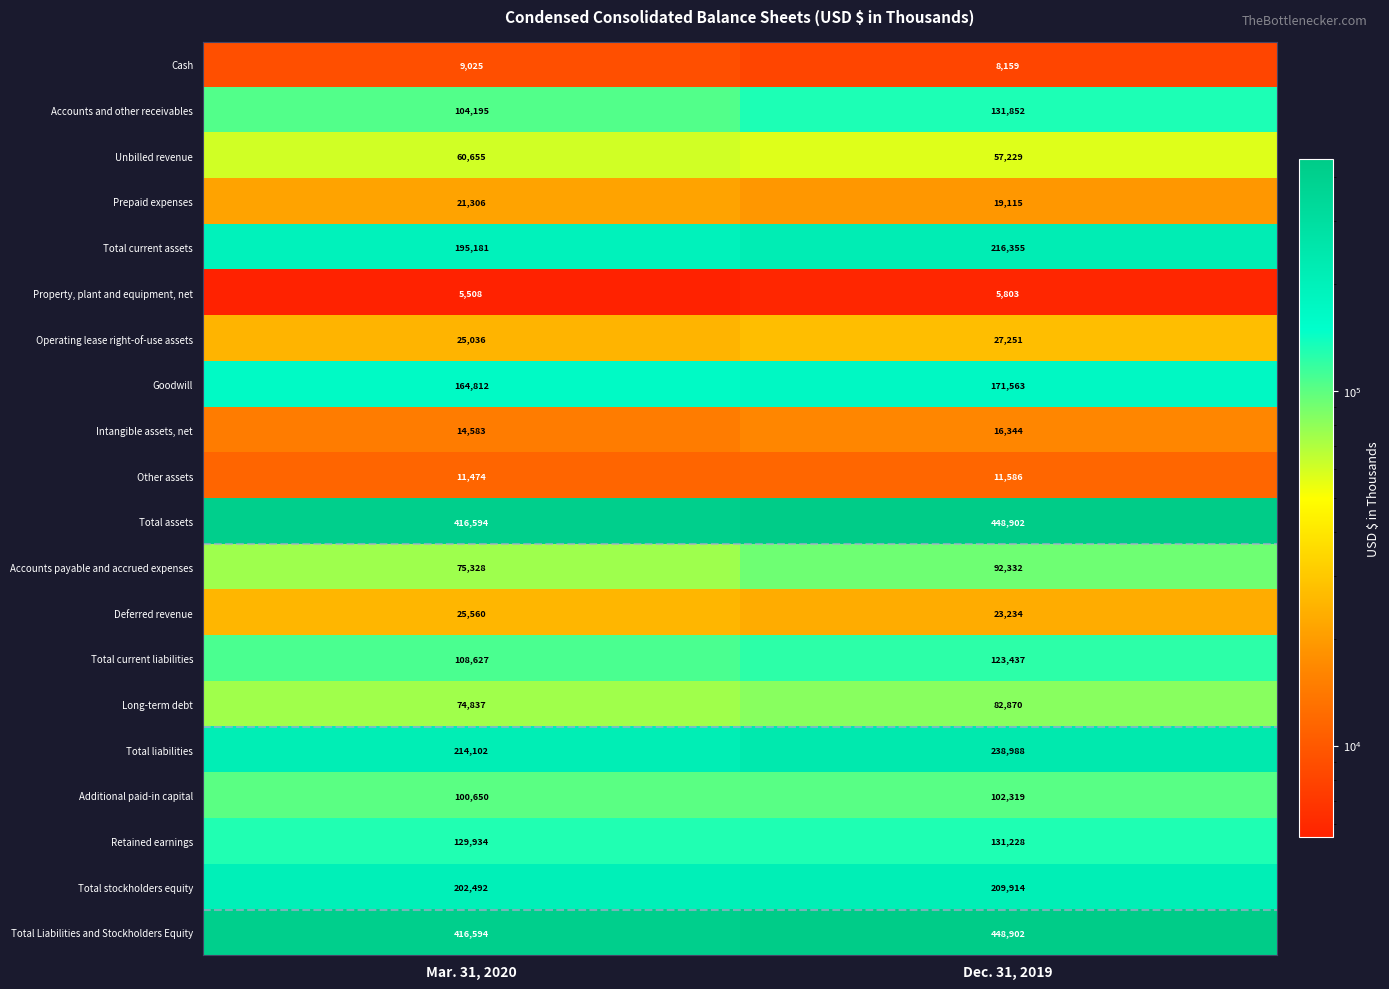

What is the difference between the highest and lowest values at Dec. 31, 2019?

443099